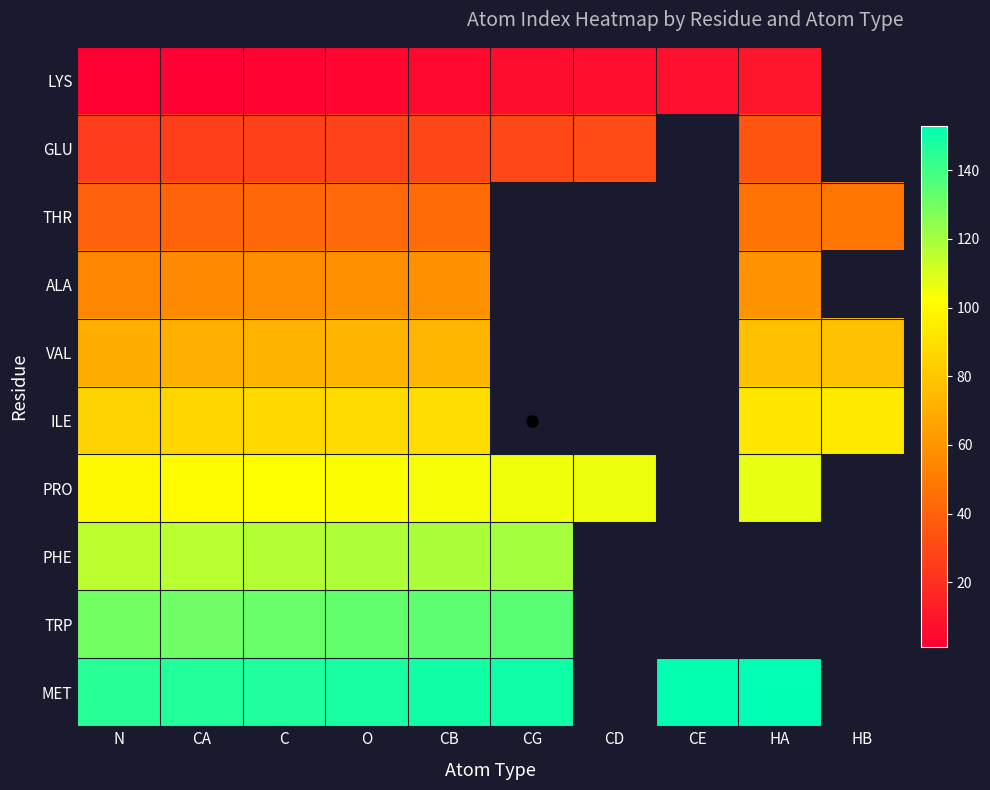

Which has a higher value, CG or CD?

CD